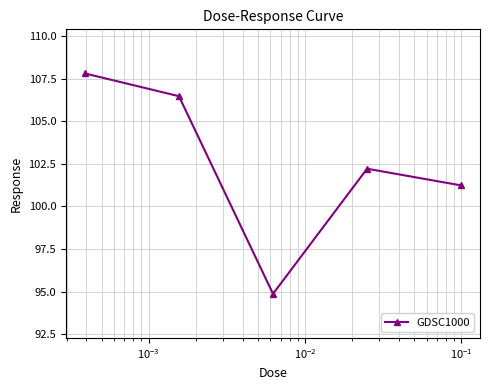

True or false: the data has more than 1 interior local peaks.

False